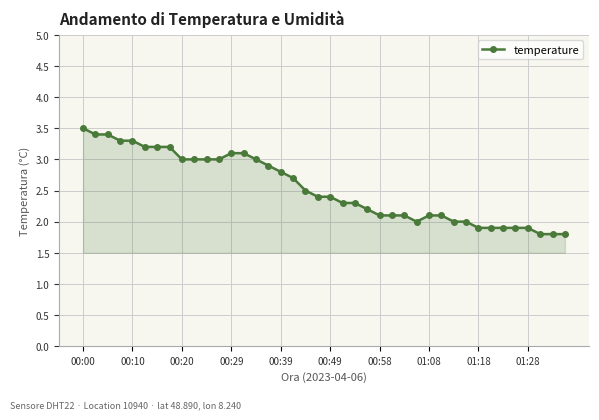

What is the greatest value displayed?

3.5